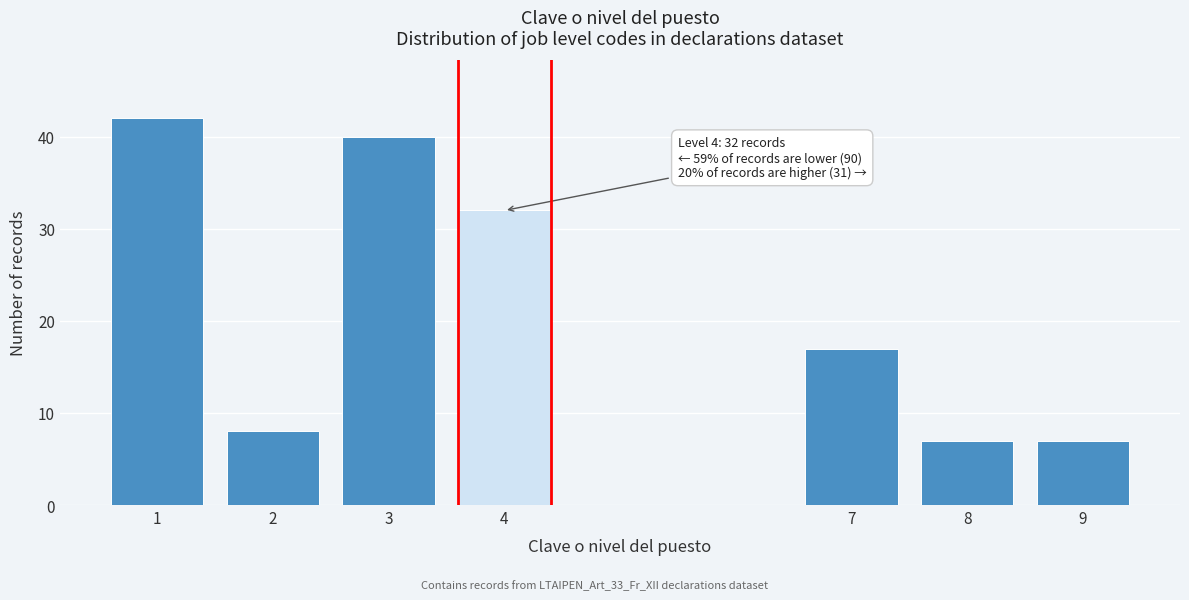

Reading left to right, list all the values displayed in this chart.

42	8	40	32	17	7	7